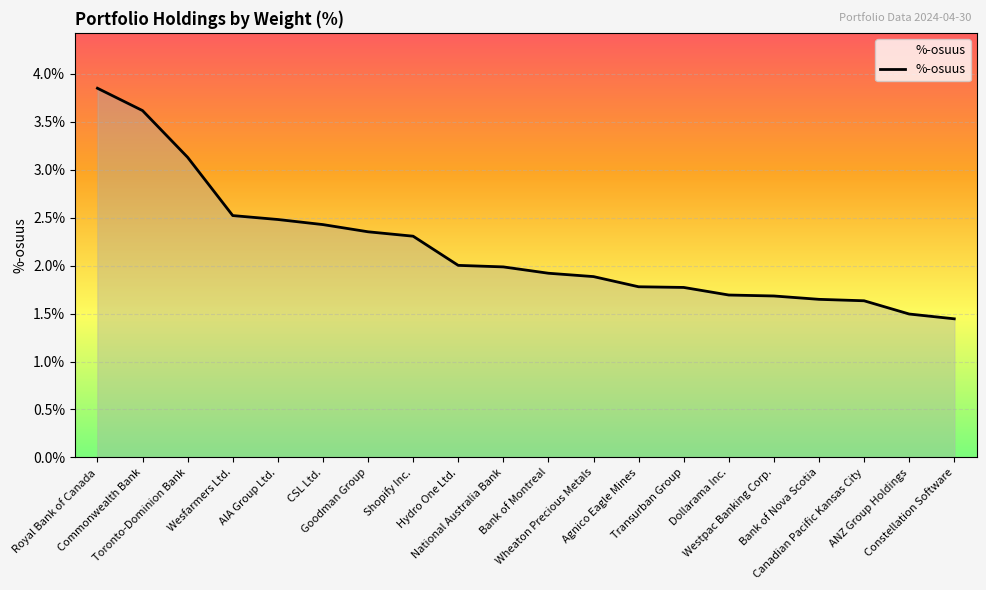

What is the label of the 20th point from the left?

Constellation Software